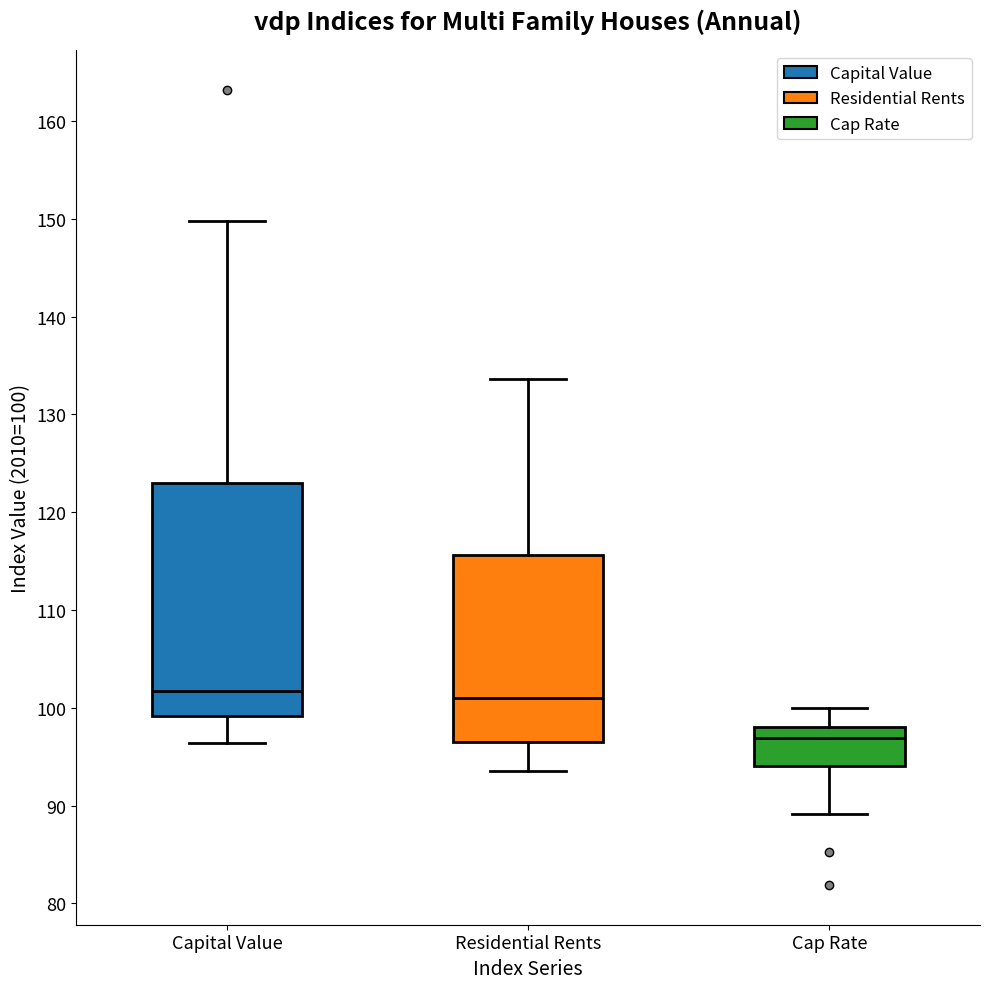

Reading left to right, read every box against the y-axis: the position of its median line, the range the box covers, and the ends of its whiskers. The values are not printed on the chart, so give them approximately, as read against the axis.

Capital Value: median 102, box 99 to 123, whiskers 96 to 150
Residential Rents: median 101, box 97 to 116, whiskers 94 to 134
Cap Rate: median 97, box 94 to 98, whiskers 89 to 100